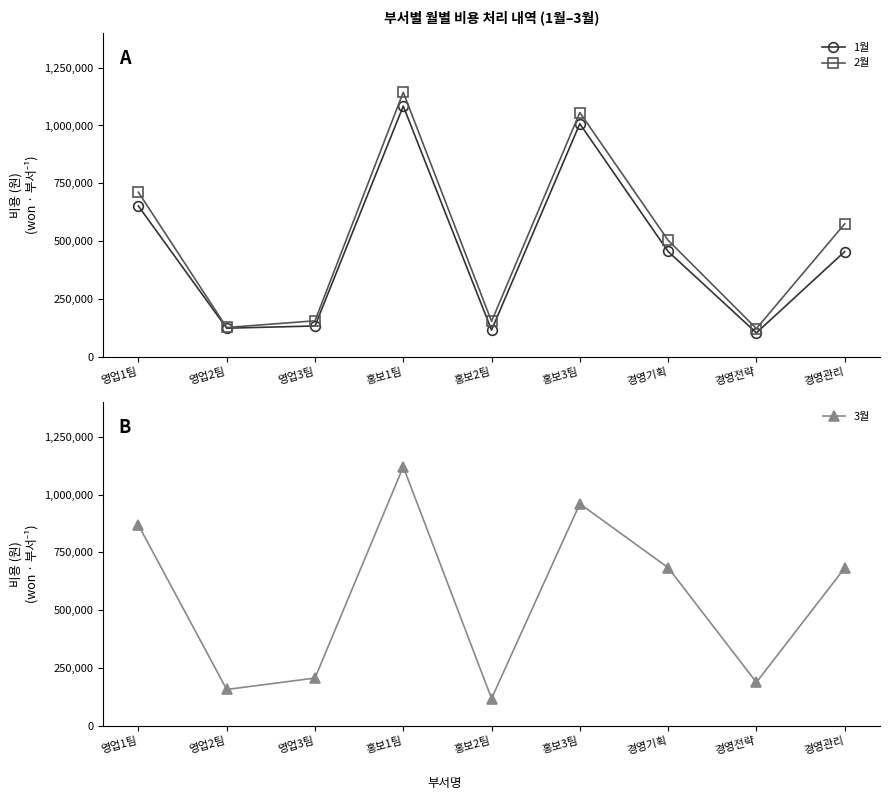

Which series has the largest total across all categories?

3월